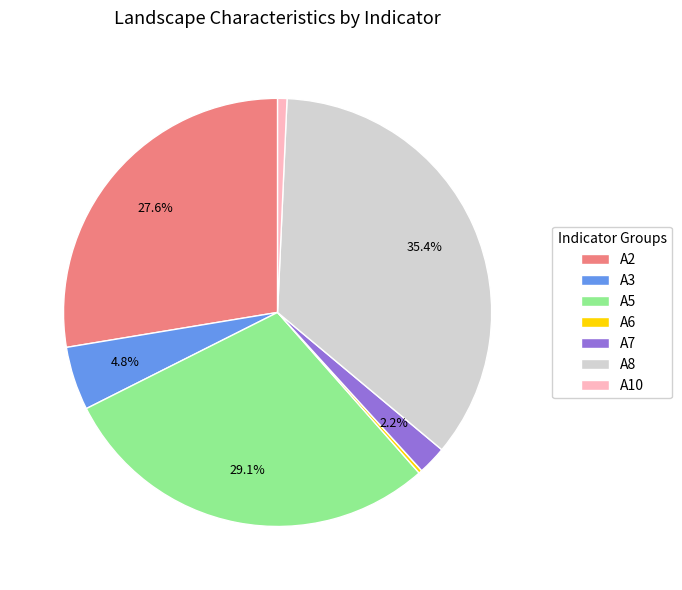

Which category has the biggest portion of the pie?

A8